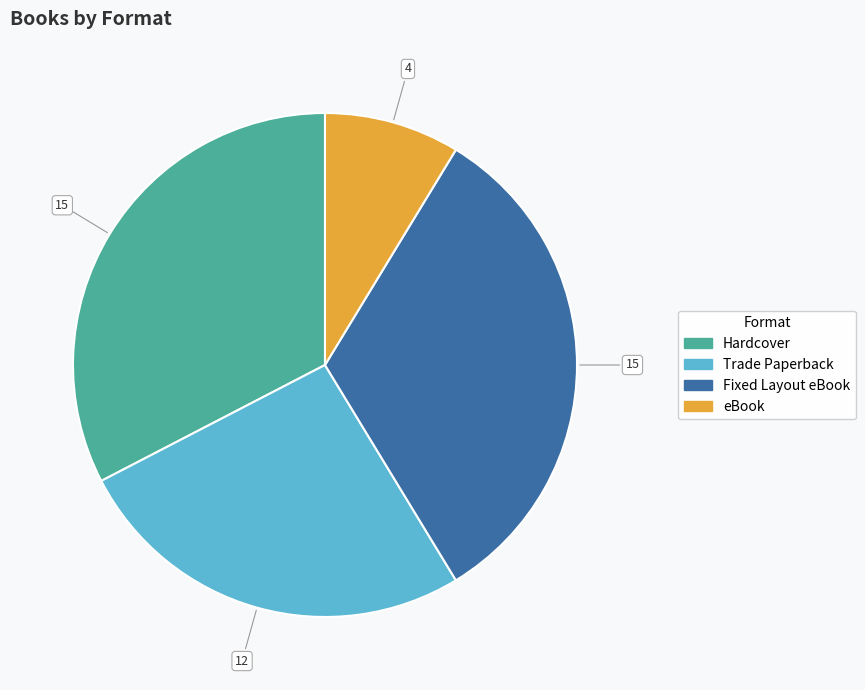

Combined, do Trade Paperback and Fixed Layout eBook account for over 50%?

Yes